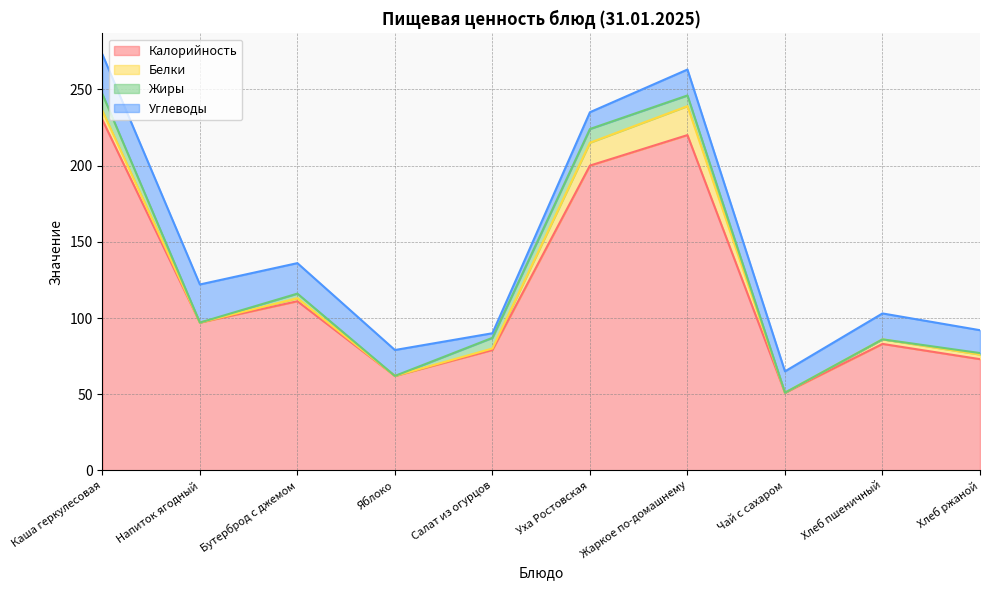

Reading left to right, transcribe all the data shown in this chart.

Калорийность: Каша геркулесовая=230	Напиток ягодный=97	Бутерброд с джемом=111	Яблоко=62	Салат из огурцов=79	Уха Ростовская=200	Жаркое по-домашнему=220	Чай с сахаром=51	Хлеб пшеничный=83	Хлеб ржаной=73
Белки: Каша геркулесовая=6	Напиток ягодный=0	Бутерброд с джемом=2	Яблоко=0	Салат из огурцов=1	Уха Ростовская=15	Жаркое по-домашнему=19	Чай с сахаром=0	Хлеб пшеничный=3	Хлеб ржаной=3
Жиры: Каша геркулесовая=11	Напиток ягодный=0	Бутерброд с джемом=3	Яблоко=0	Салат из огурцов=7	Уха Ростовская=9	Жаркое по-домашнему=7	Чай с сахаром=0	Хлеб пшеничный=0	Хлеб ржаной=1
Углеводы: Каша геркулесовая=26	Напиток ягодный=25	Бутерброд с джемом=20	Яблоко=17	Салат из огурцов=3	Уха Ростовская=11	Жаркое по-домашнему=17	Чай с сахаром=14	Хлеб пшеничный=17	Хлеб ржаной=15